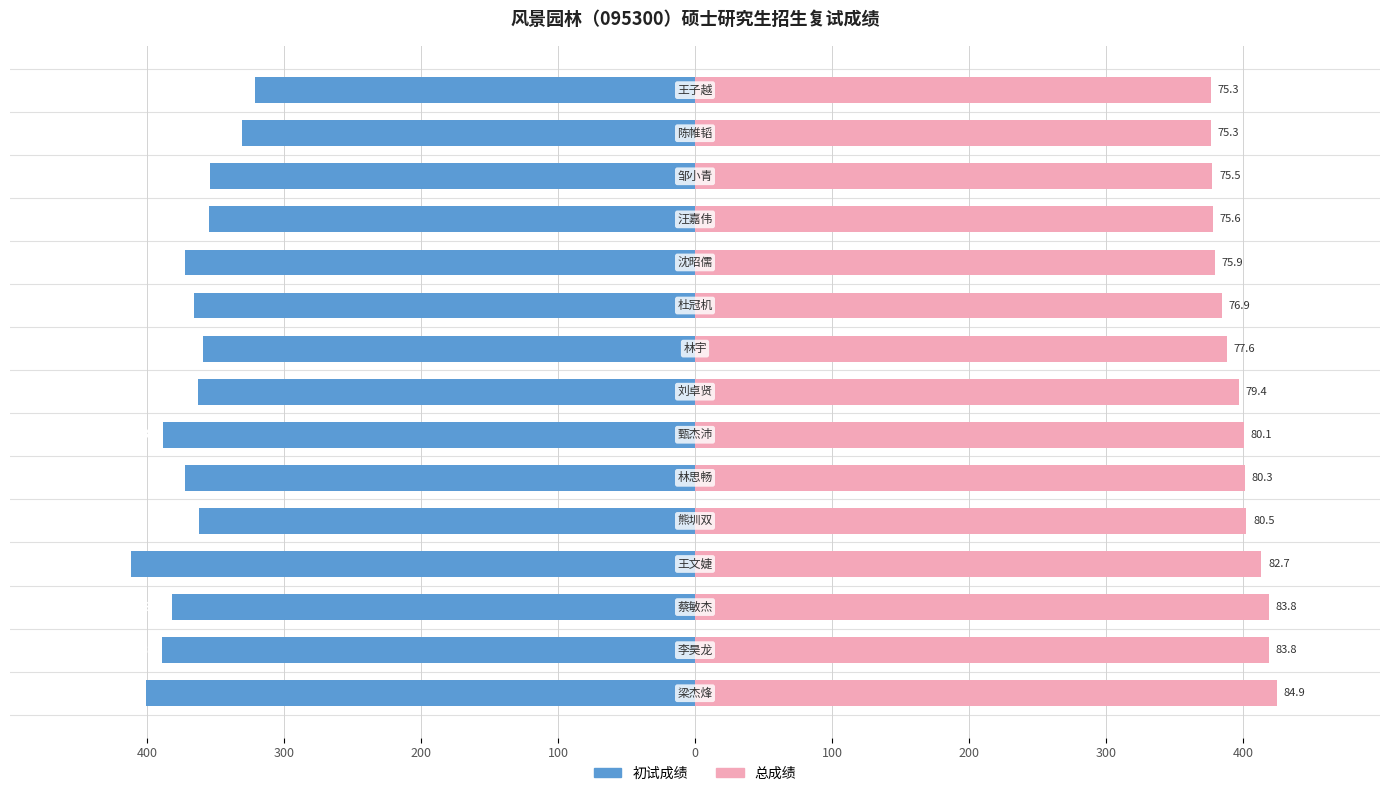

Rank the series by their average value, from lowest to highest.

初试成绩, 总成绩